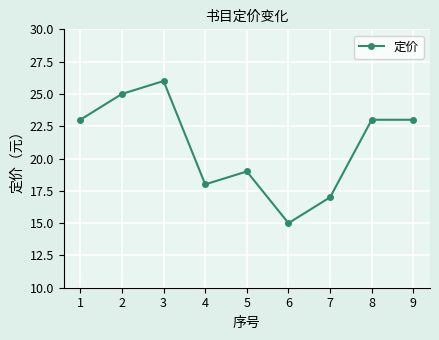

Does the chart display data point markers on the line(s)?

Yes